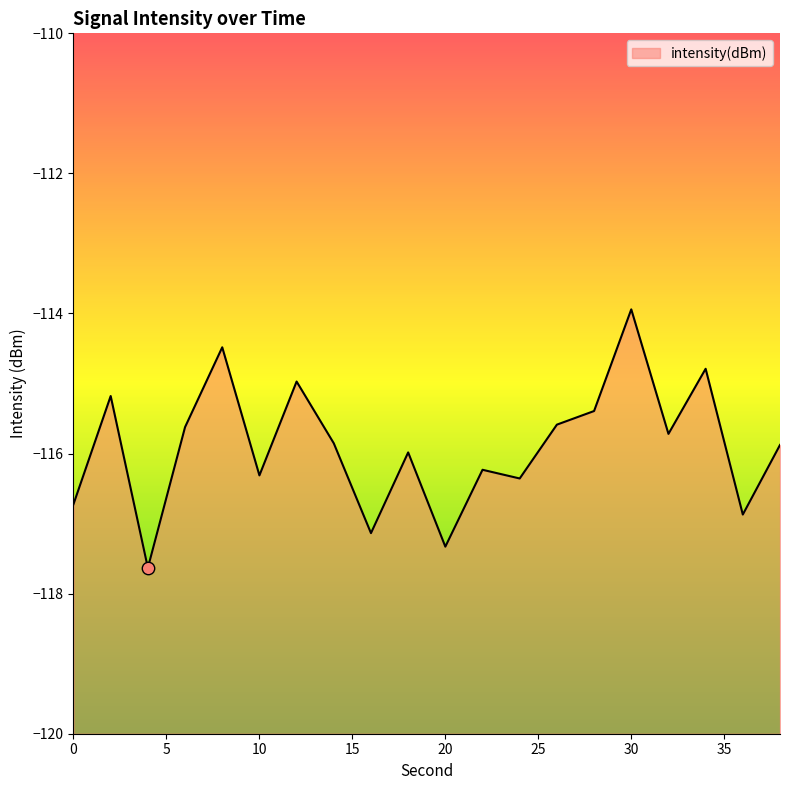

What is the change in value from 12 to 32?

-0.7